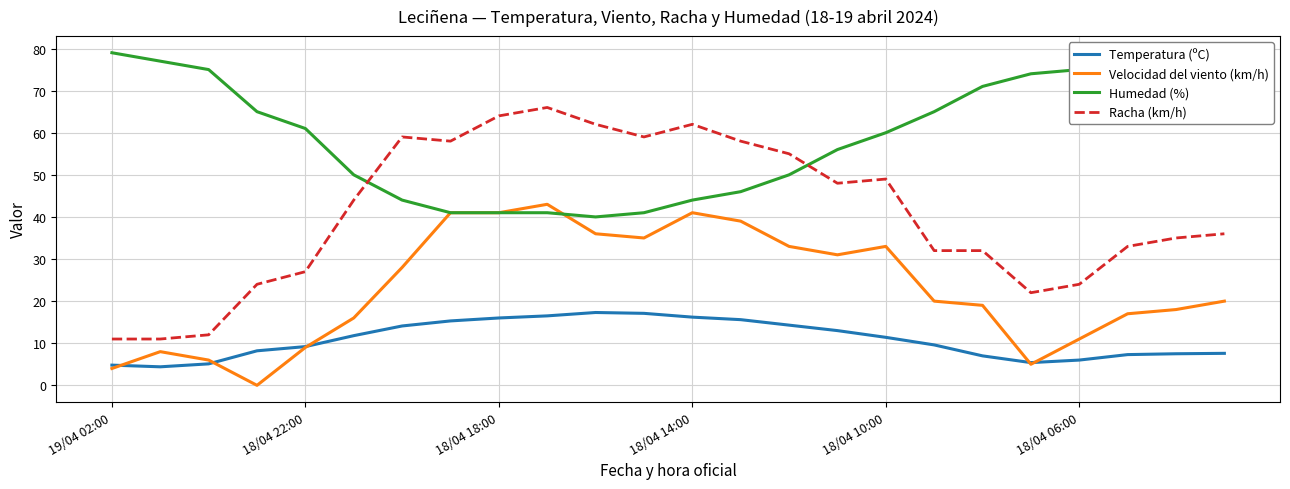

What is the maximum value for Temperatura (ºC)?

17.3